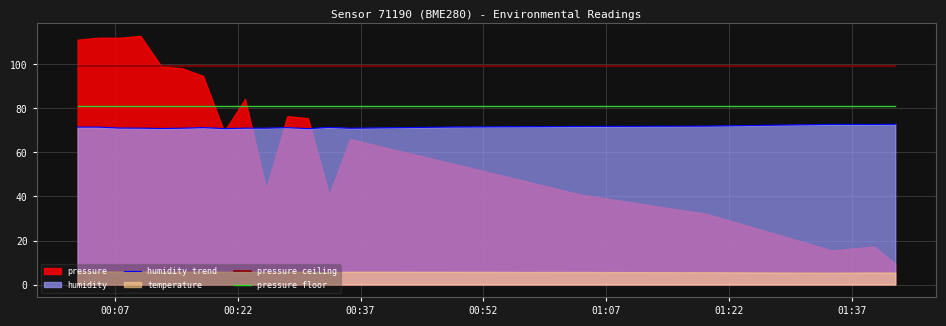

True or false: pressure ceiling and pressure floor cross at least once.

False